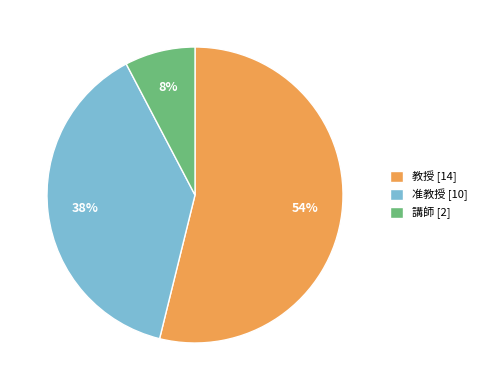

Between 准教授 and 教授, which is larger?

教授